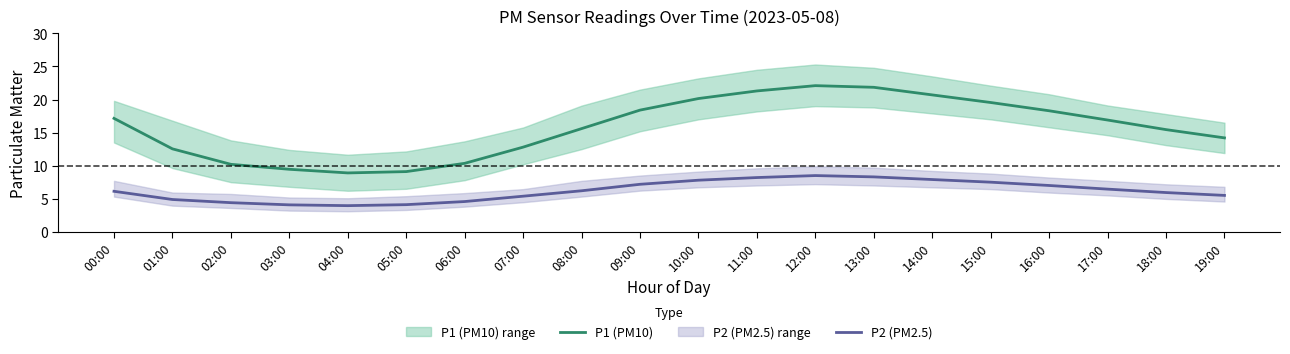

Reading left to right, extract all data points from this chart.

P1 (PM10): 00:00=17.1	01:00=12.5	02:00=10.2	03:00=9.4	04:00=8.9	05:00=9.1	06:00=10.3	07:00=12.8	08:00=15.6	09:00=18.4	10:00=20.1	11:00=21.3	12:00=22.1	13:00=21.9	14:00=20.7	15:00=19.6	16:00=18.3	17:00=16.9	18:00=15.4	19:00=14.2
P2 (PM2.5): 00:00=6.1	01:00=4.9	02:00=4.4	03:00=4.1	04:00=4.0	05:00=4.1	06:00=4.6	07:00=5.4	08:00=6.2	09:00=7.2	10:00=7.8	11:00=8.2	12:00=8.5	13:00=8.3	14:00=7.9	15:00=7.5	16:00=7.0	17:00=6.5	18:00=5.9	19:00=5.5